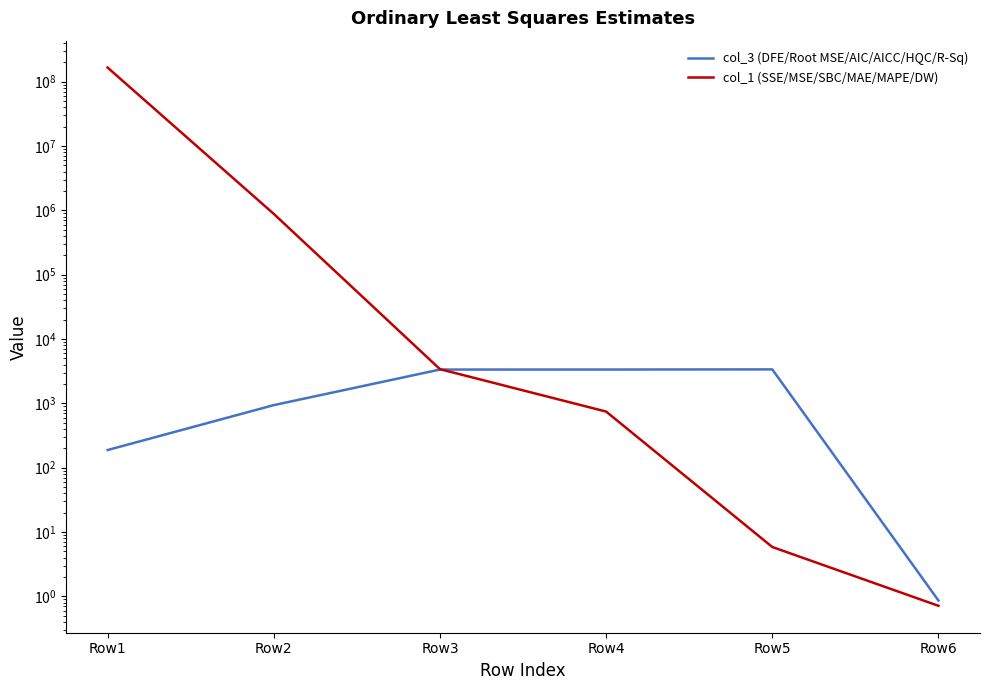

How many times do col_3 (DFE/Root MSE/AIC/AICC/HQC/R-Sq) and col_1 (SSE/MSE/SBC/MAE/MAPE/DW) cross each other?

1